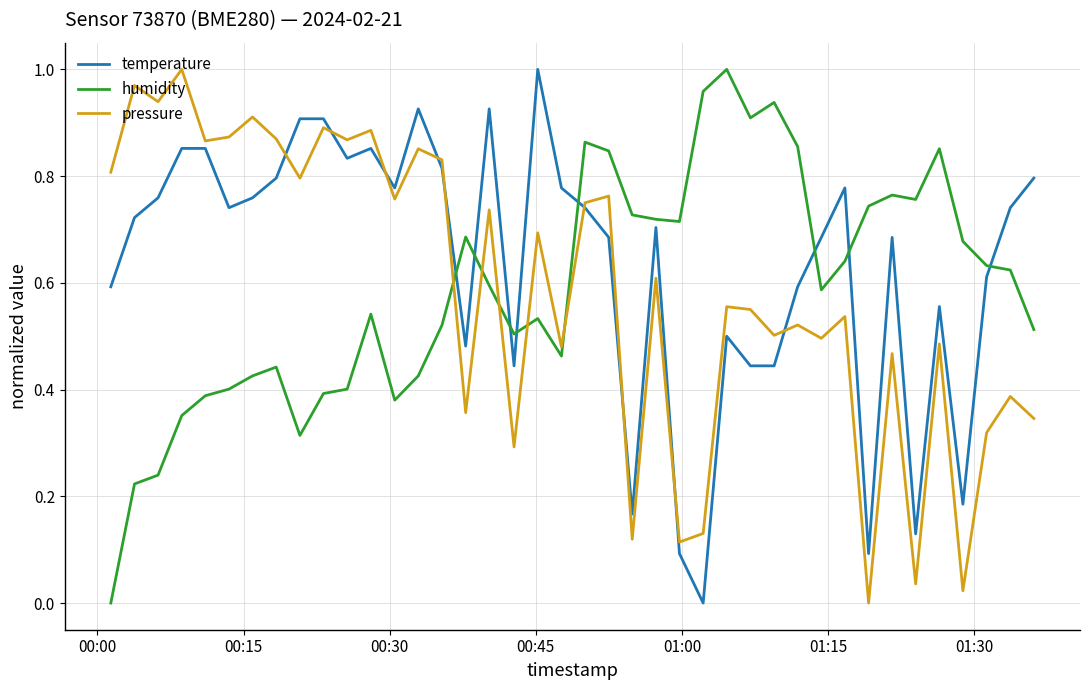

Which series has the largest total across all categories?

temperature